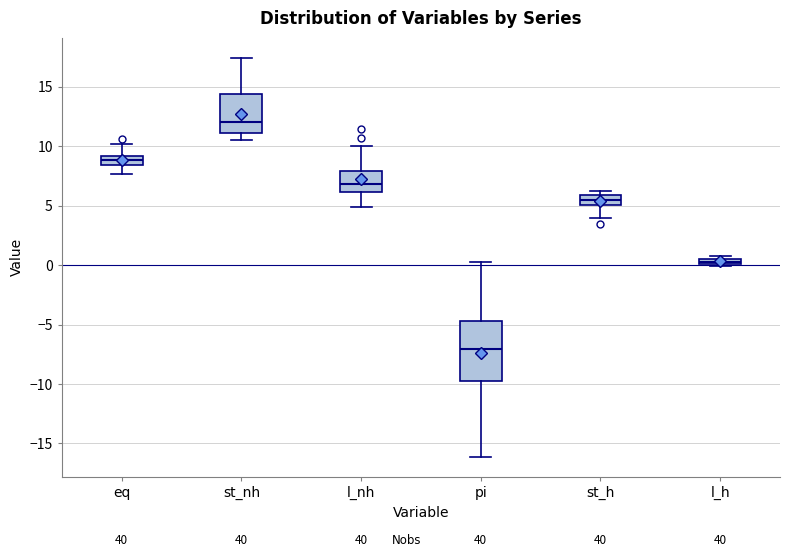

Which box's median line is the lowest?

pi